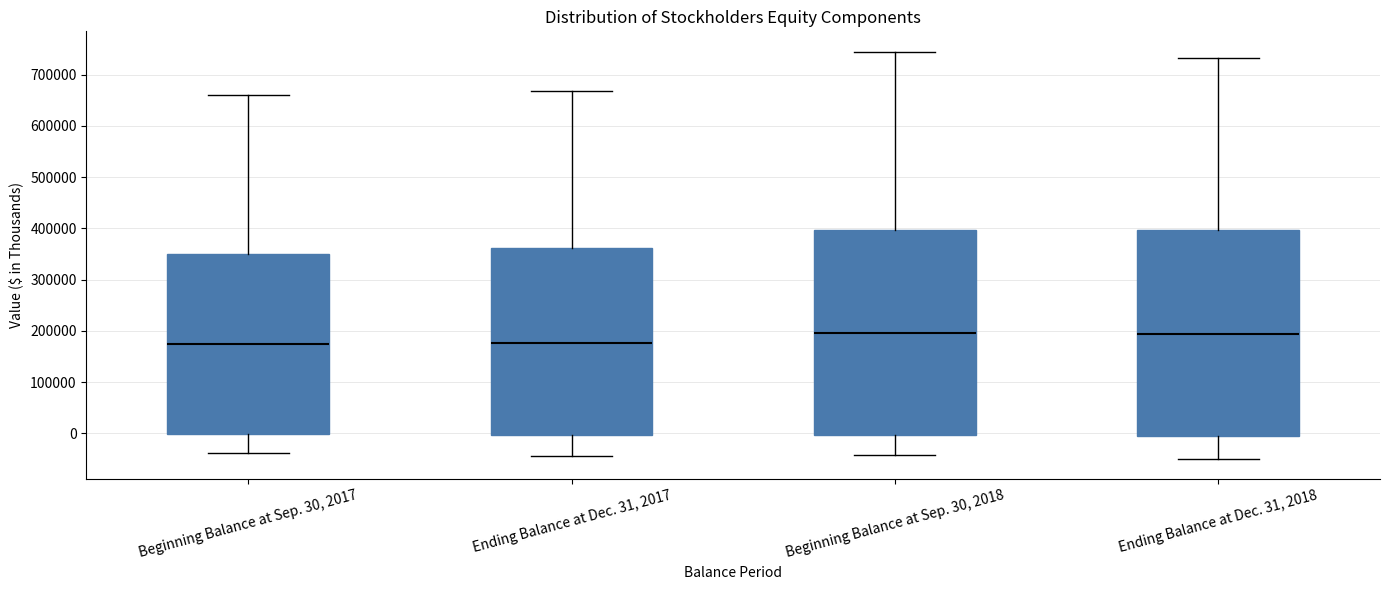

Where is the lower edge of the box for Ending Balance at Dec. 31, 2018 on the y-axis? The values are not printed on the chart, so give them approximately, as read against the axis.

-10000